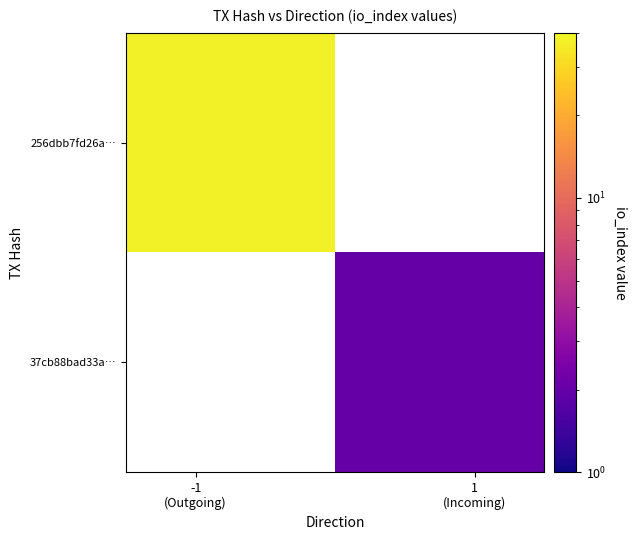

List the series in order of their peak value, lowest first.

256dbb7fd26a…, 37cb88bad33a…